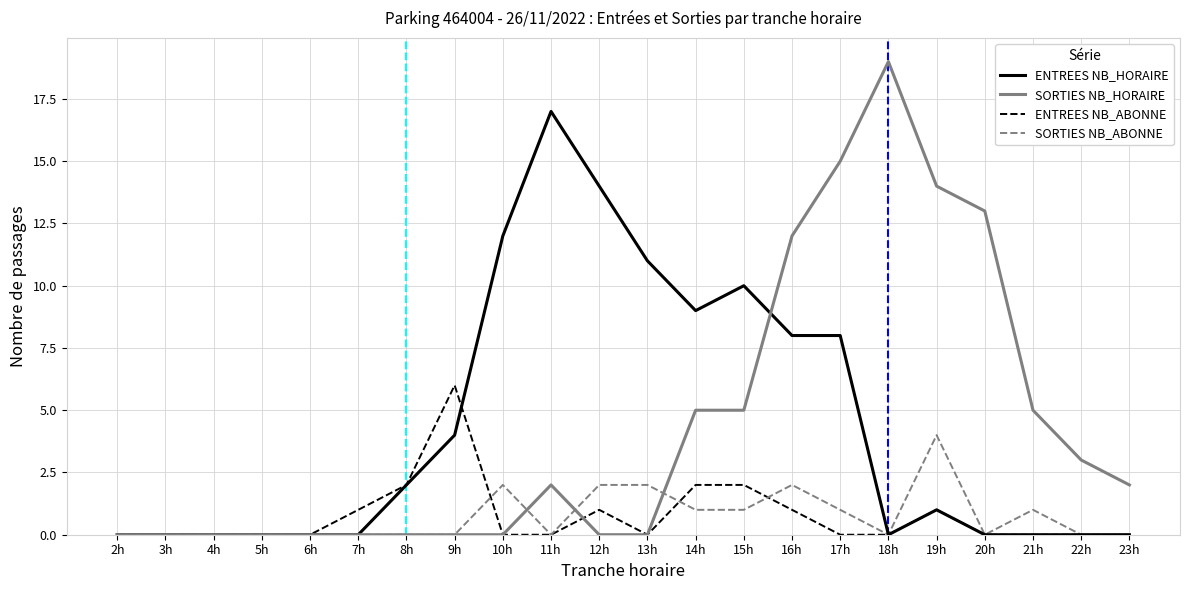

What is the difference between the ENTREES NB_HORAIRE values at 21h and 15h?

10